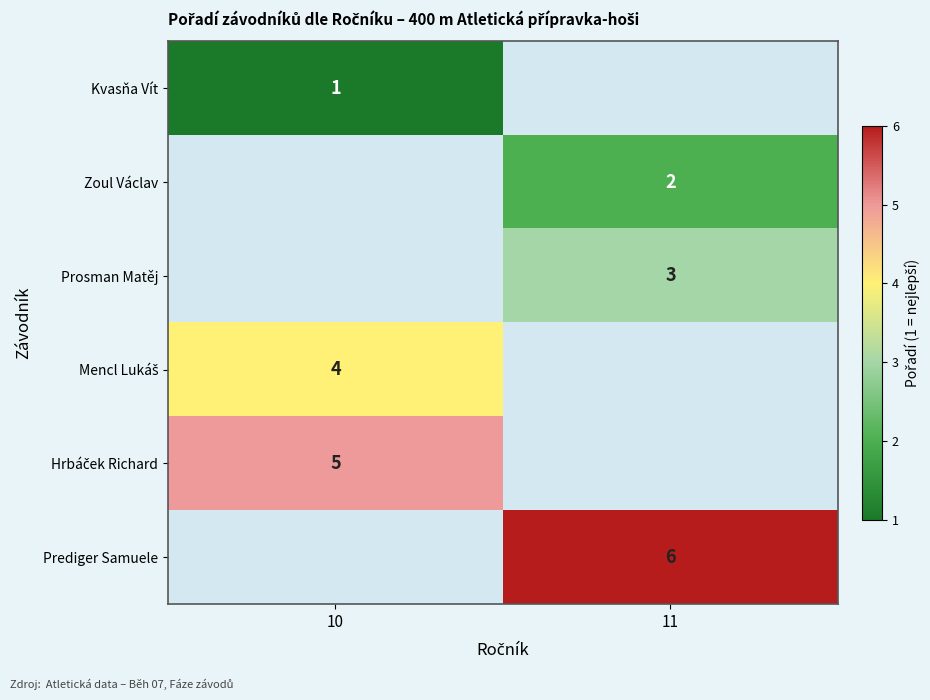

The value of Prediger Samuele at 11 is 6. True or false?

True